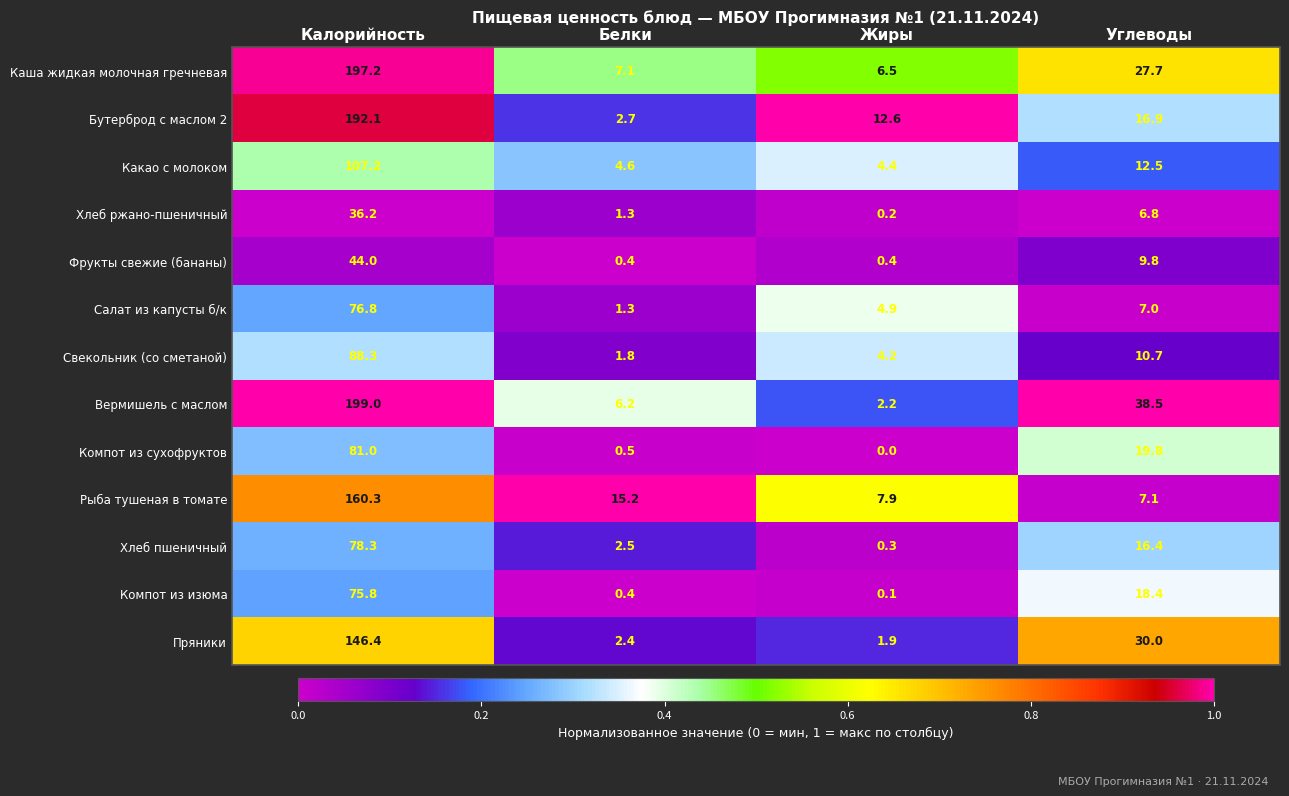

Which category has the highest value across all series?

Калорийность